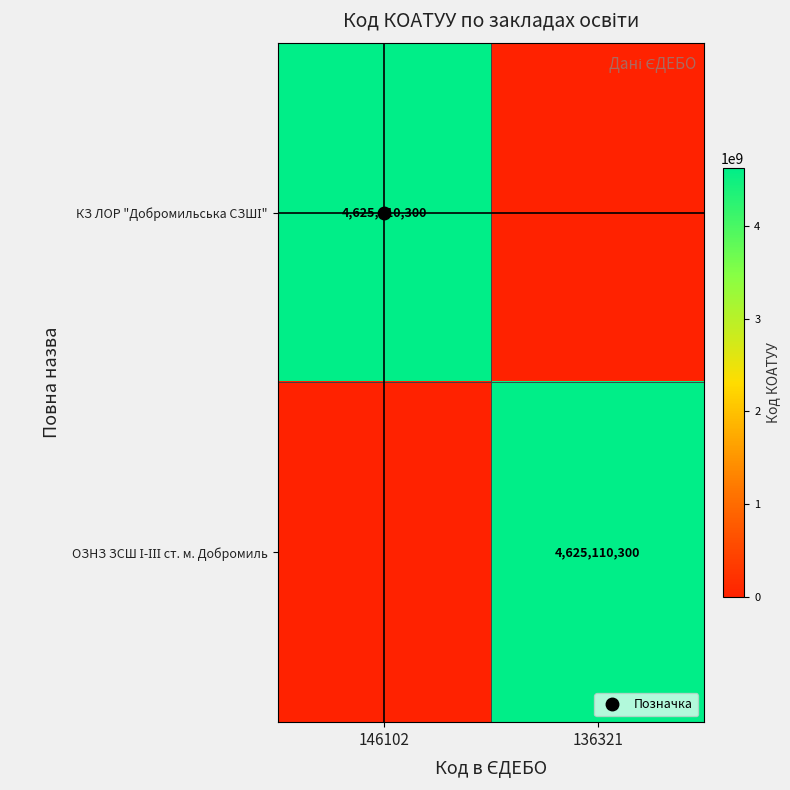

At which label does КЗ ЛОР "Добромильська СЗШІ" reach its minimum?

136321